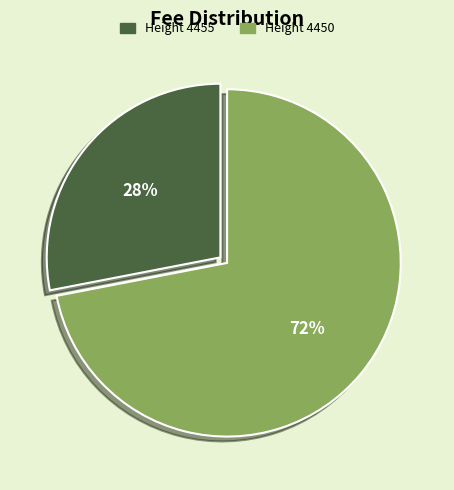

Is it true that Height 4450 is 60% of the pie?

False